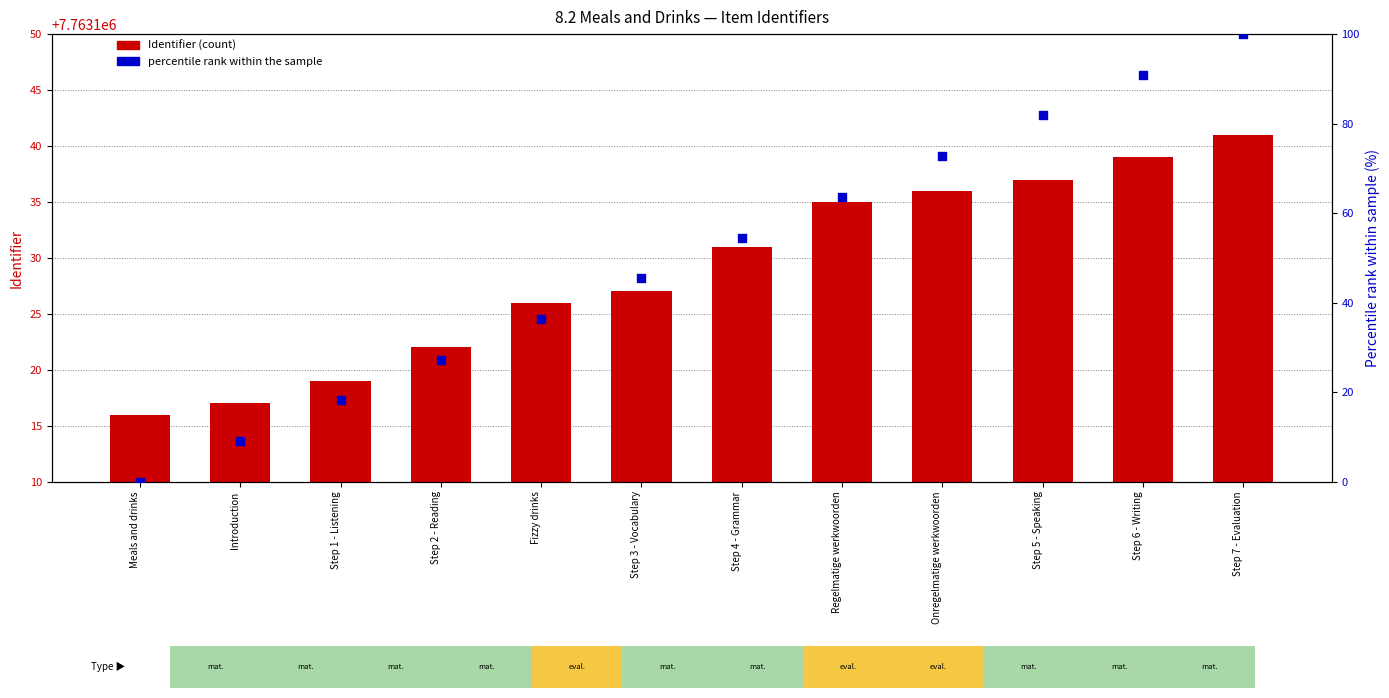

What is the total value across all series at Step 2 - Reading?

7763149.3